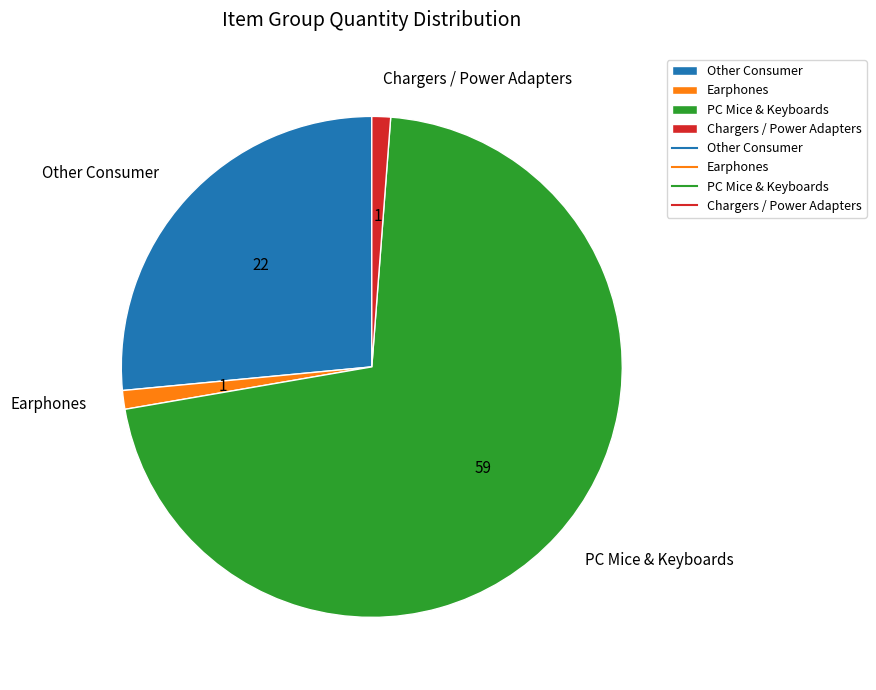

How many segments does this pie chart have?

4